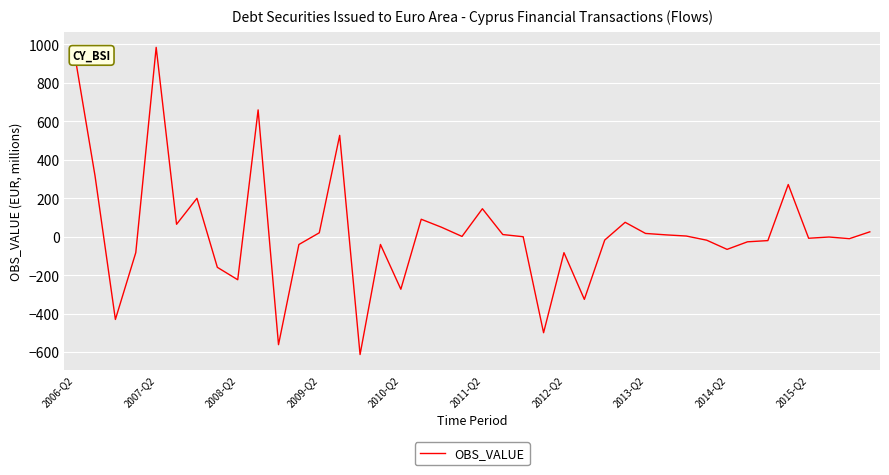

What is the minimum value shown in the chart?

-612.6